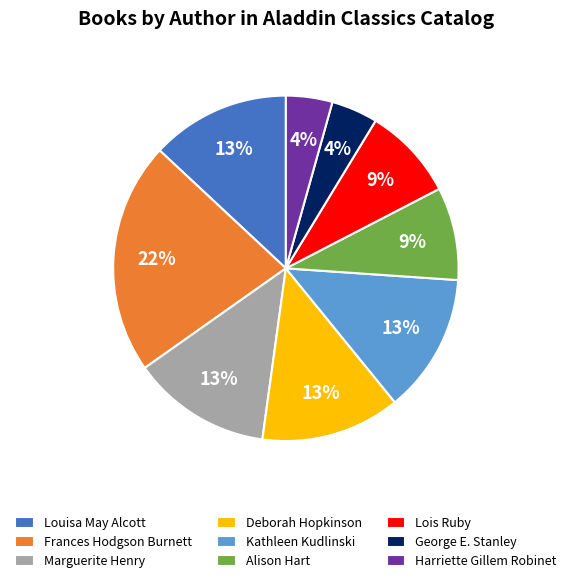

How many slices are in this pie chart?

9